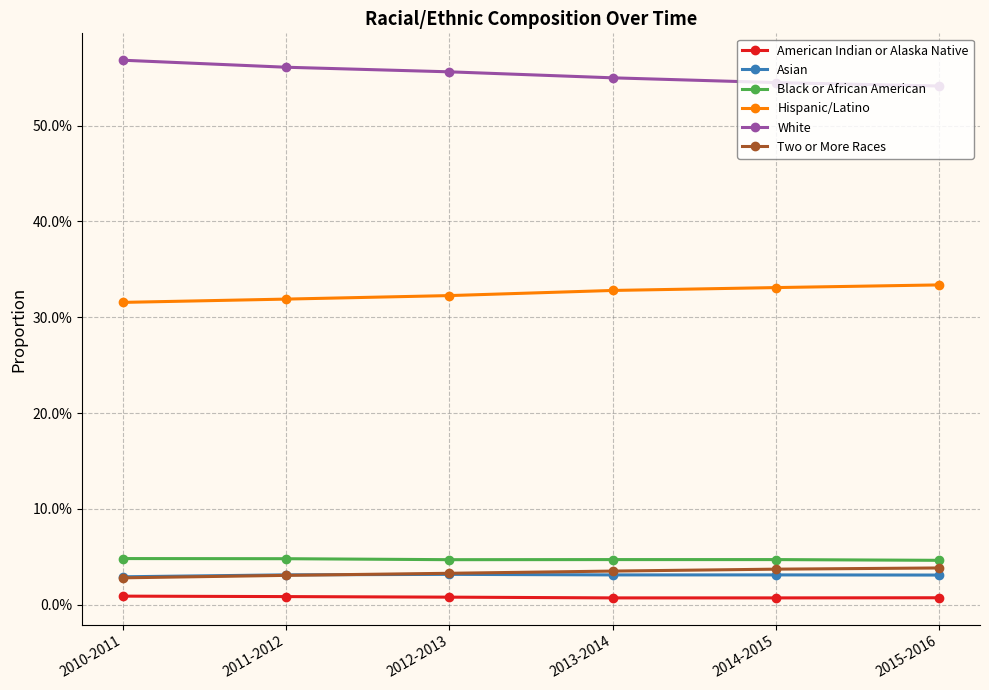

What is the approximate value of Hispanic/Latino at 2011-2012?

0.3